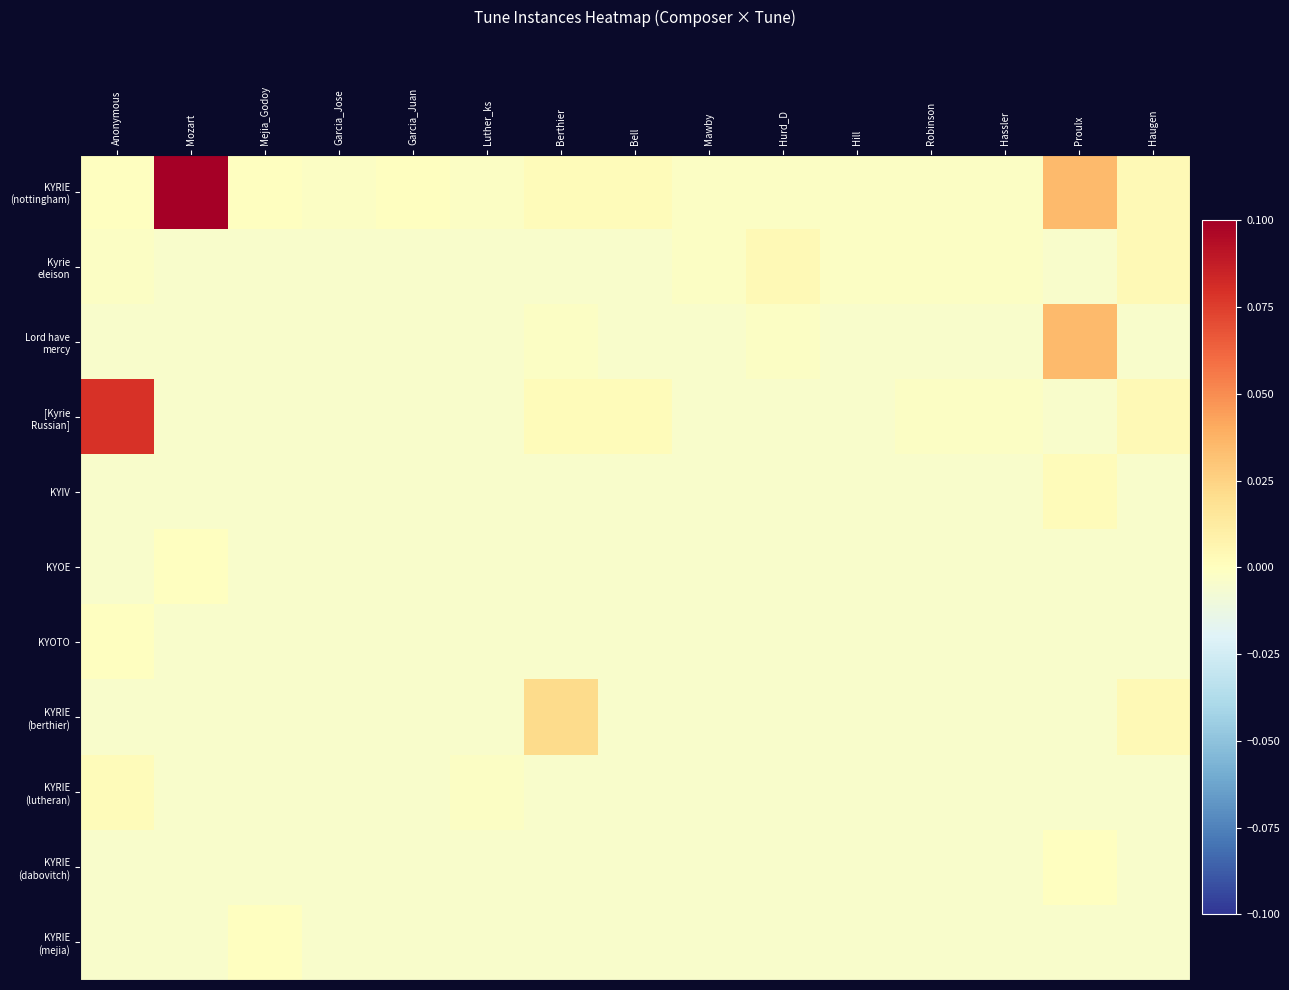

Count the number of categories in the chart.

15